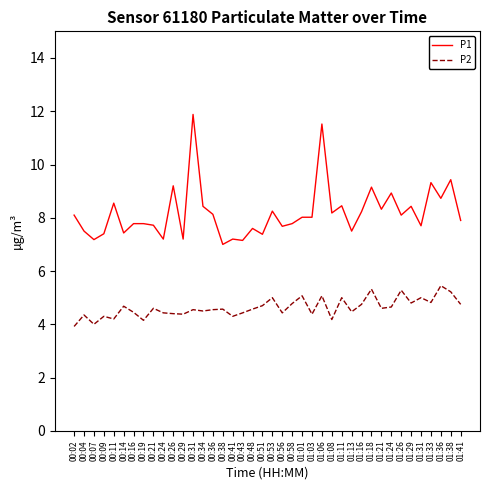

Does the chart display data point markers on the line(s)?

No